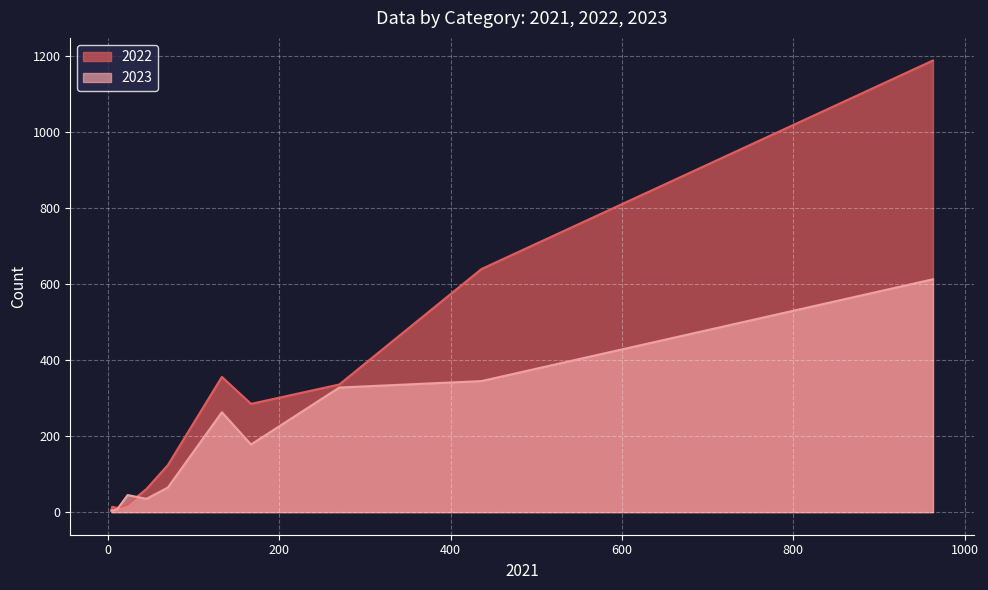

Does the chart display data point markers on the line(s)?

No